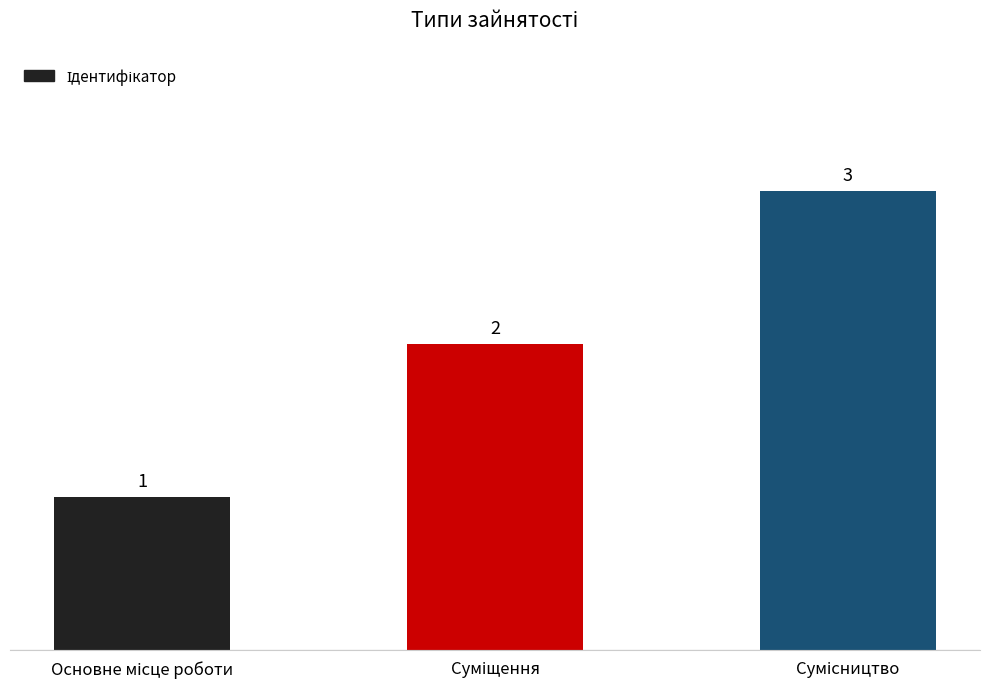

What is the greatest value displayed?

3